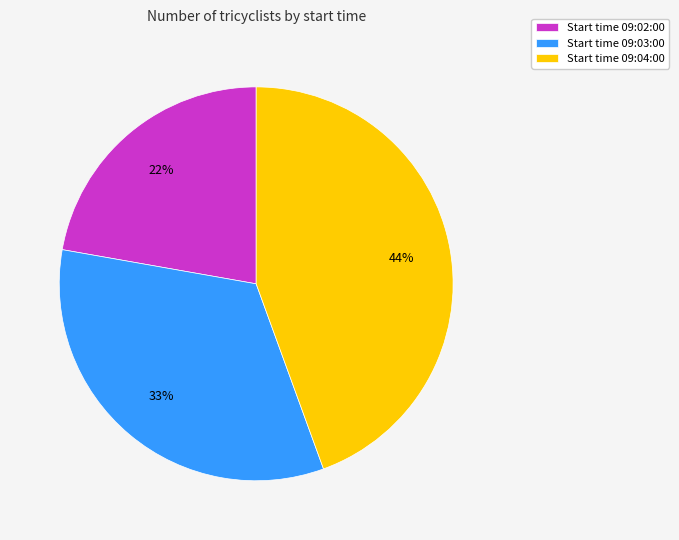

Rank the categories by value from lowest to highest.

Start time 09:02:00, Start time 09:03:00, Start time 09:04:00